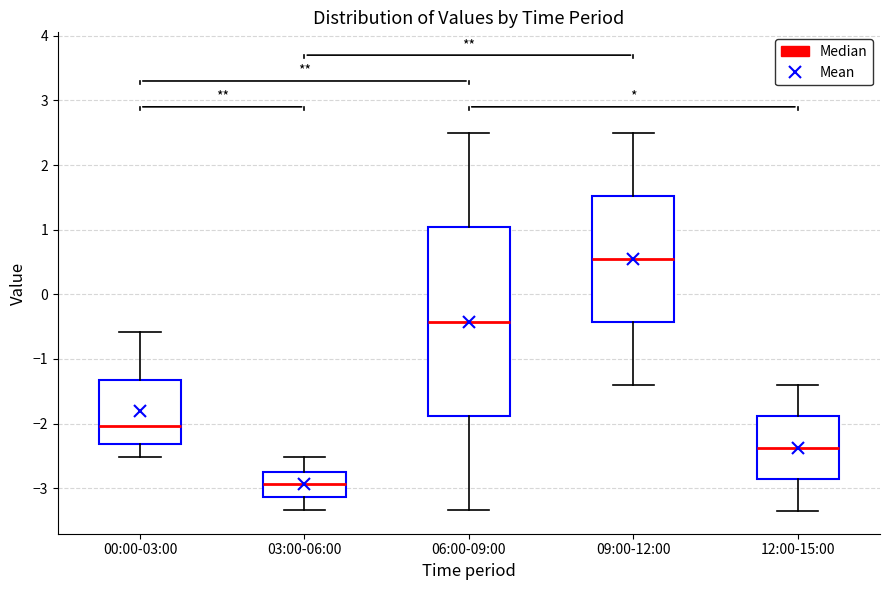

Which box is the tallest, from its lower edge to its upper edge?

06:00-09:00